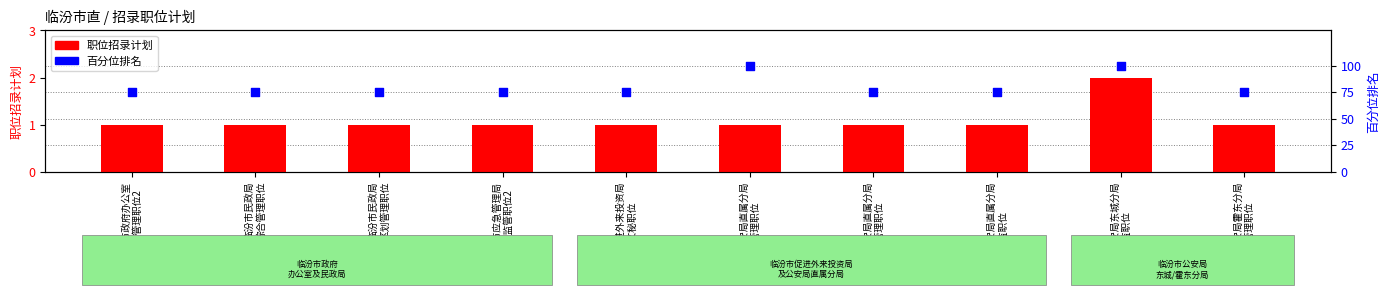

What are all the series names shown in the legend?

职位招录计划, 百分位排名